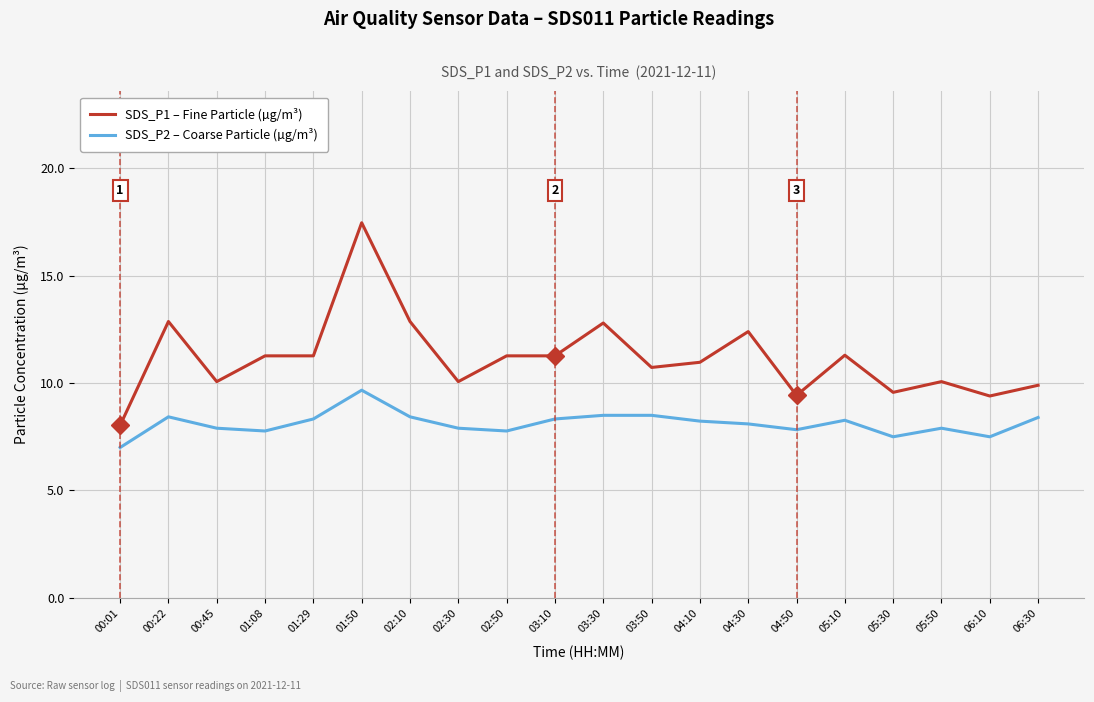

What is the greatest value displayed?

17.5